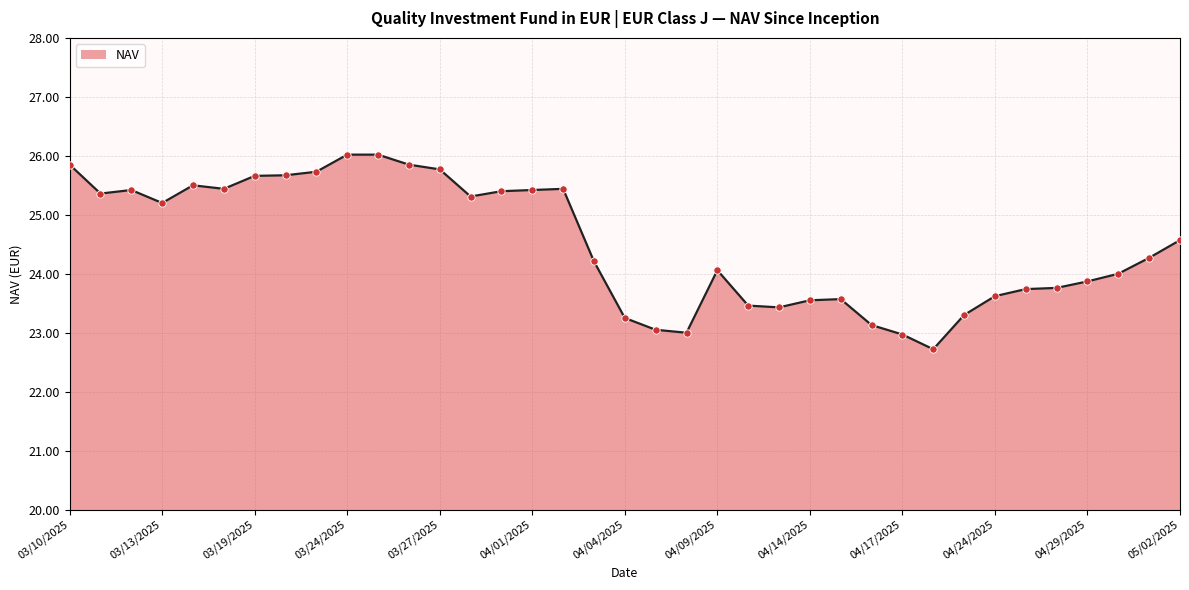

What is the difference between the maximum and minimum values?

3.3